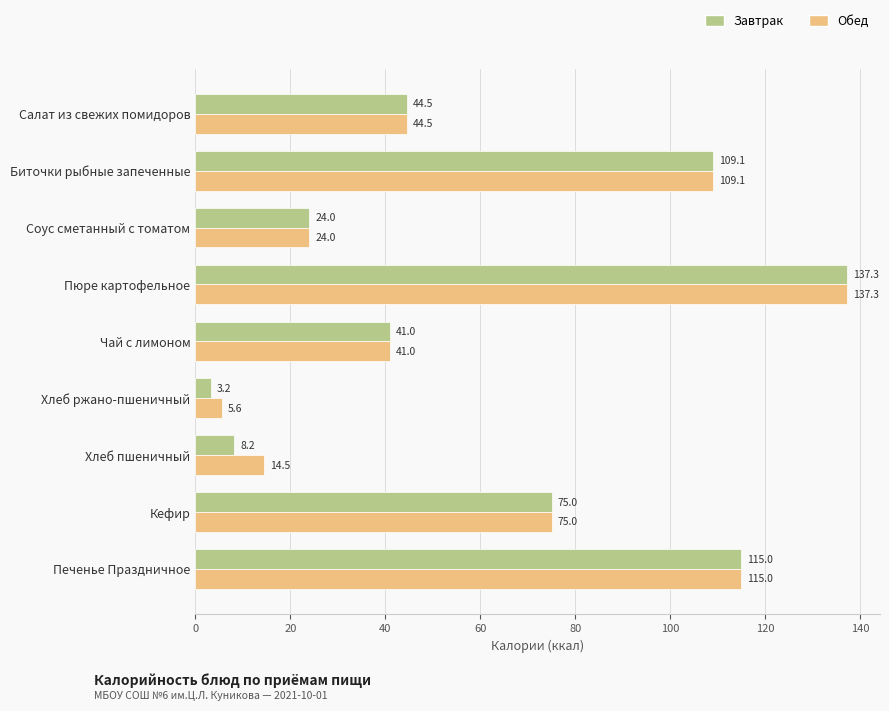

Between Биточки рыбные запеченные and Хлеб пшеничный, which series saw the biggest shift?

Завтрак